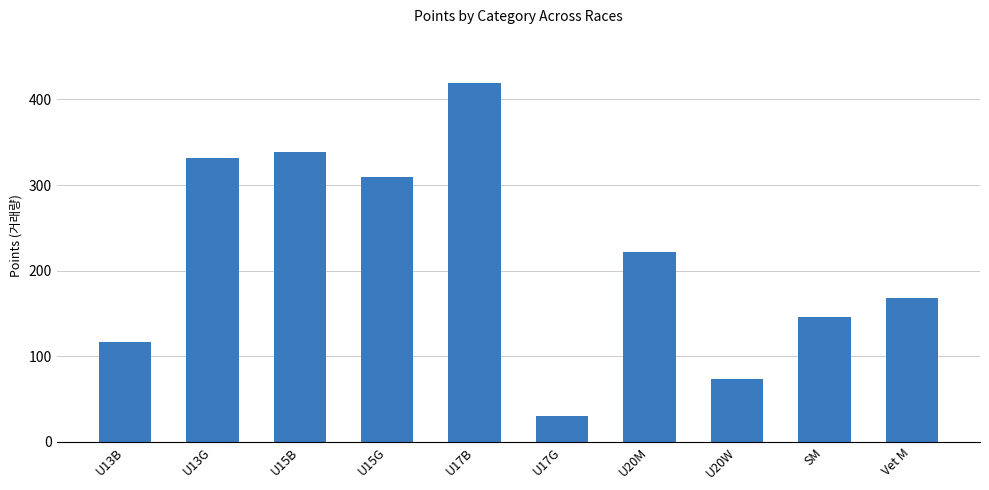

Reading left to right, extract all data points from this chart.

U13B=117	U13G=332	U15B=339	U15G=309	U17B=419	U17G=30	U20M=222	U20W=73	SM=146	Vet M=168